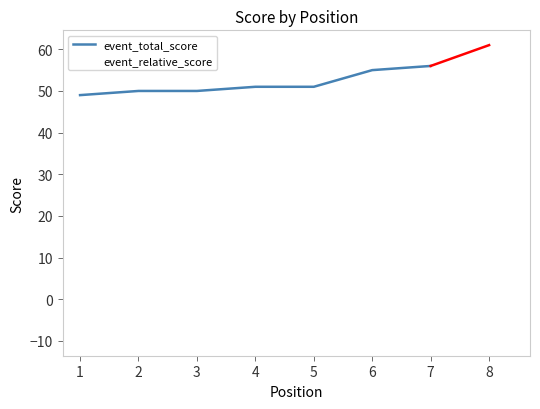

Where is the data nearest to the value -4?

6